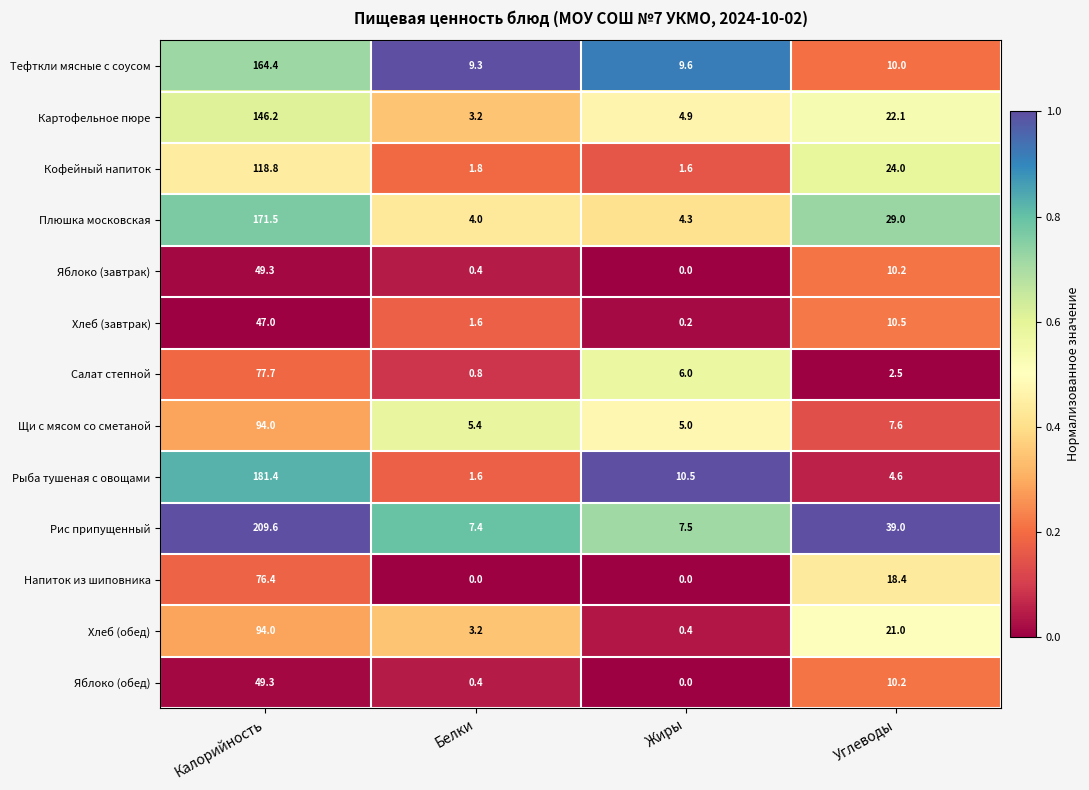

What is the sum of the Напиток из шиповника values at Жиры and Углеводы?

18.4